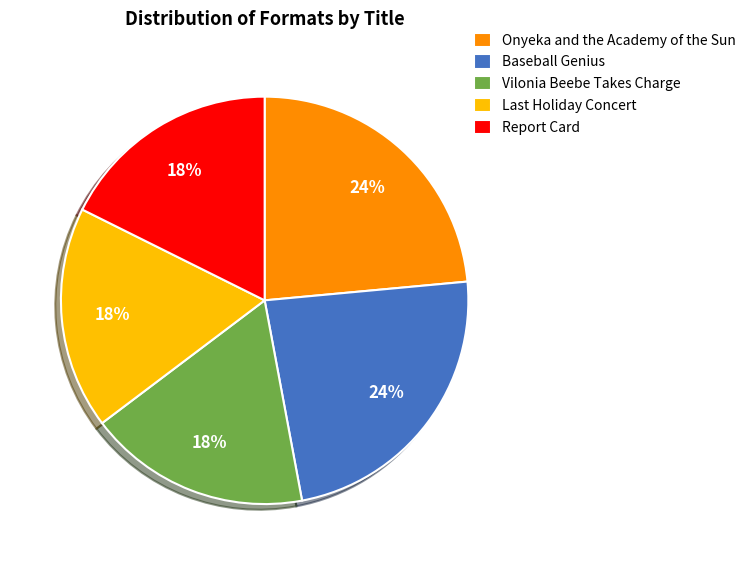

Approximately how many times larger is the value at Vilonia Beebe Takes Charge compared to Report Card?

1.0